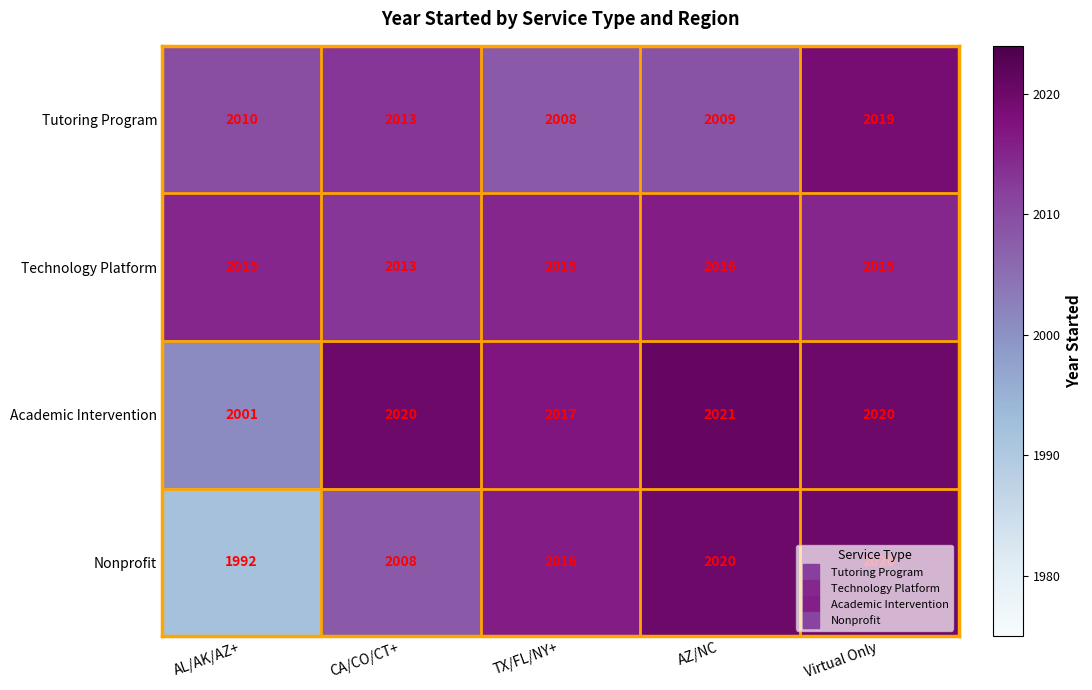

The value of Tutoring Program at AZ/NC is 2009. True or false?

True